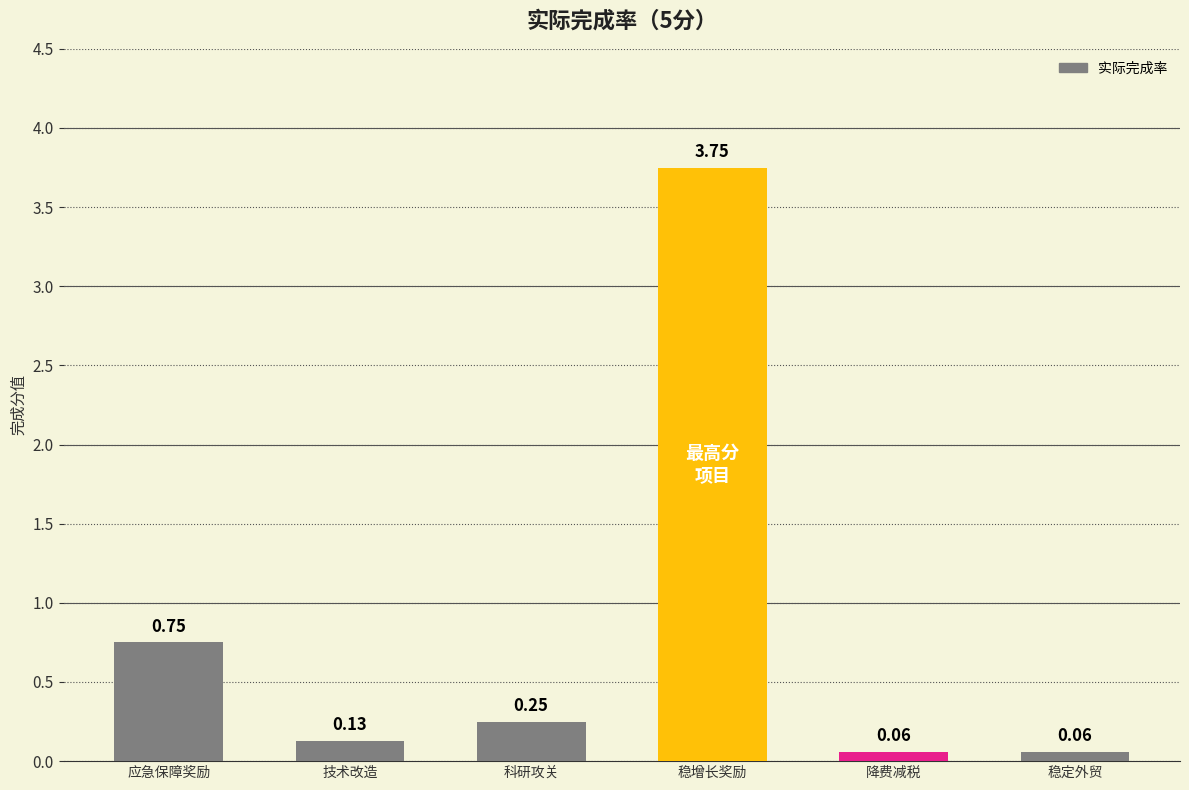

What is the difference between the maximum and minimum values?

3.7